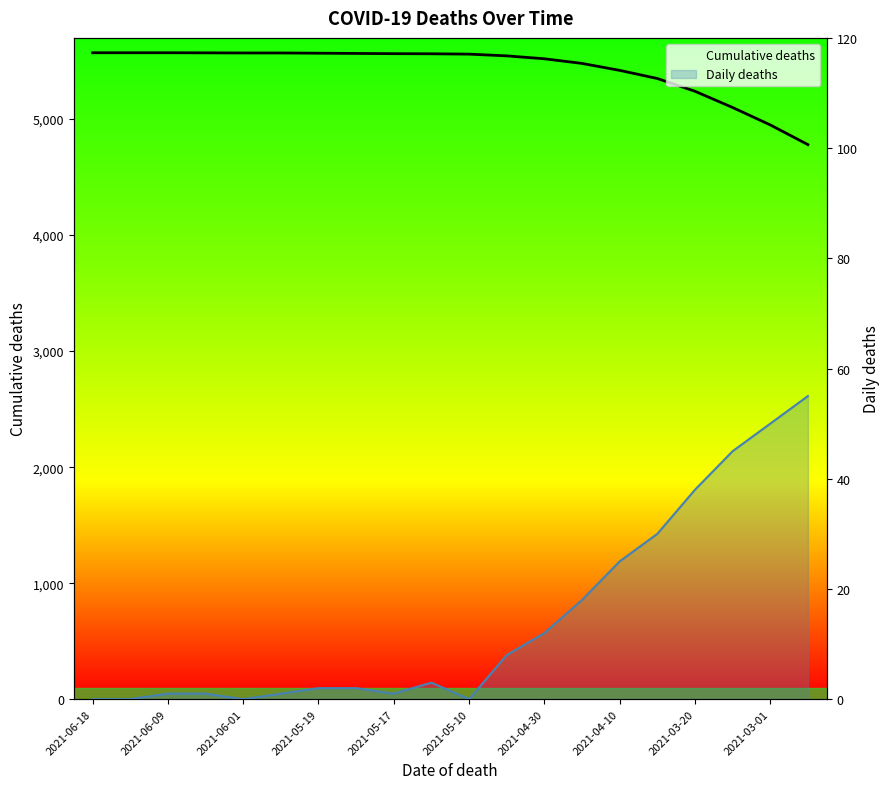

Reading left to right, list all the values displayed in this chart.

Cumulative deaths: 5572	5572	5572	5571	5570	5570	5568	5566	5564	5563	5560	5545	5520	5480	5420	5350	5240	5100	4950	4780
Daily deaths: 0	0	1	1	0	1	2	2	1	3	0	8	12	18	25	30	38	45	50	55